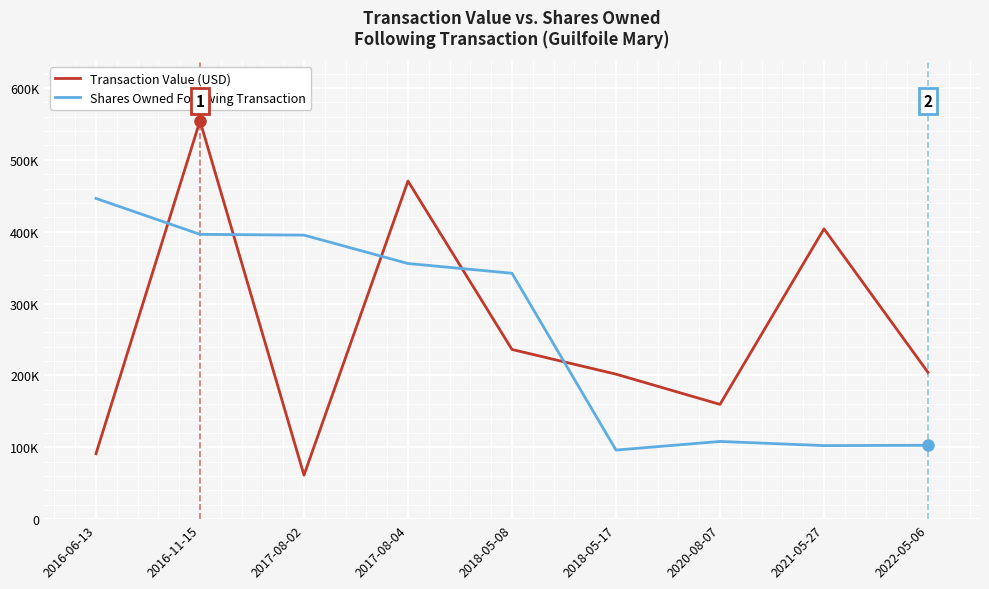

How many intersections are there between Shares Owned Following Transaction and Transaction Value (USD)?

5